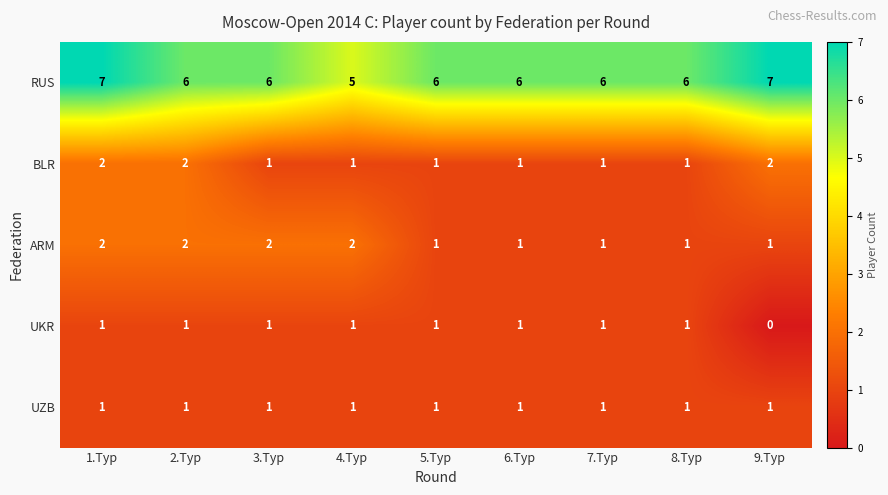

What is the sum of all RUS values?

55